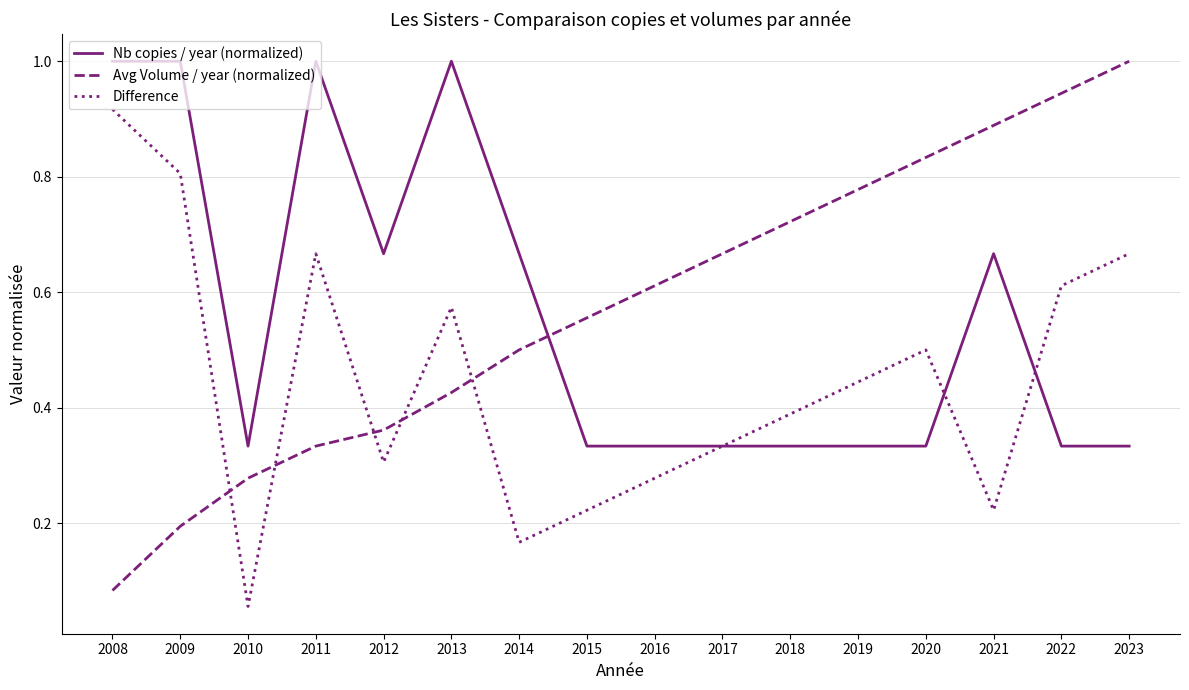

What is the total value across all series at 2012?

1.3